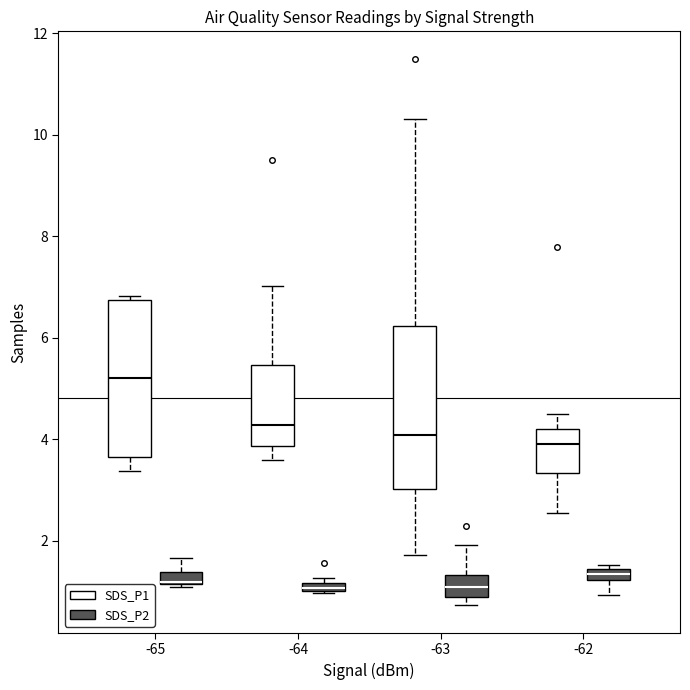

Which box's median line is the highest?

-65 (SDS_P1)